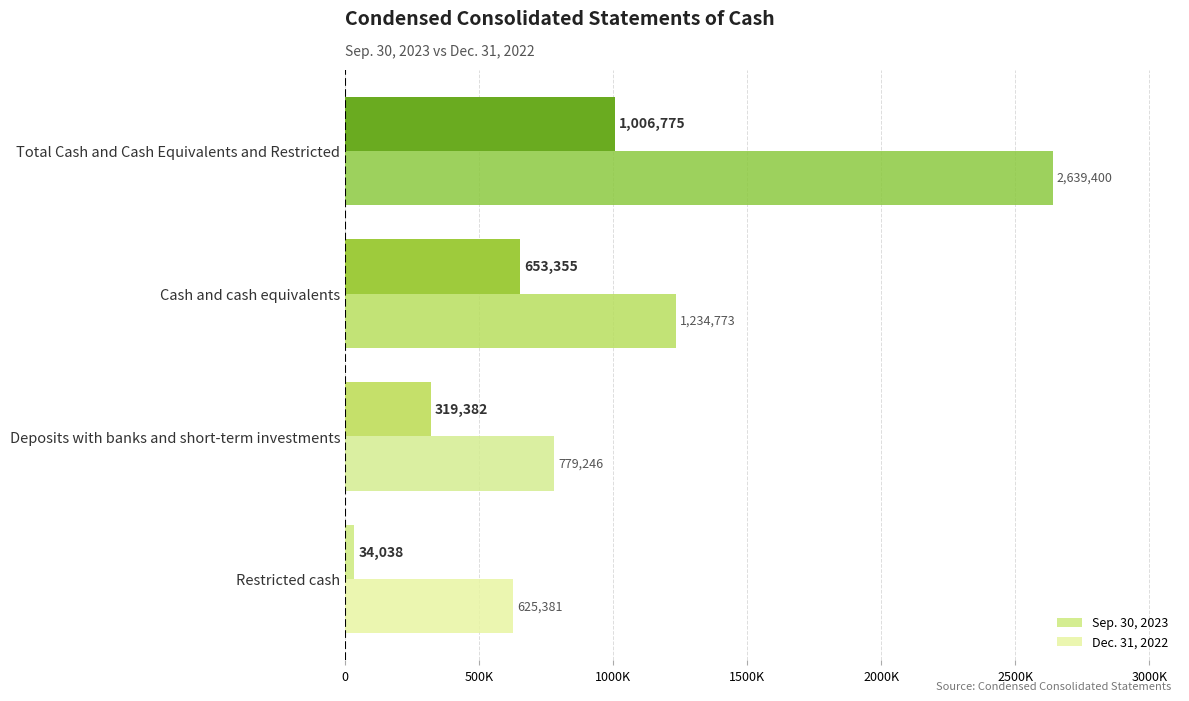

What is the highest value of the Sep. 30, 2023 series?

1006775